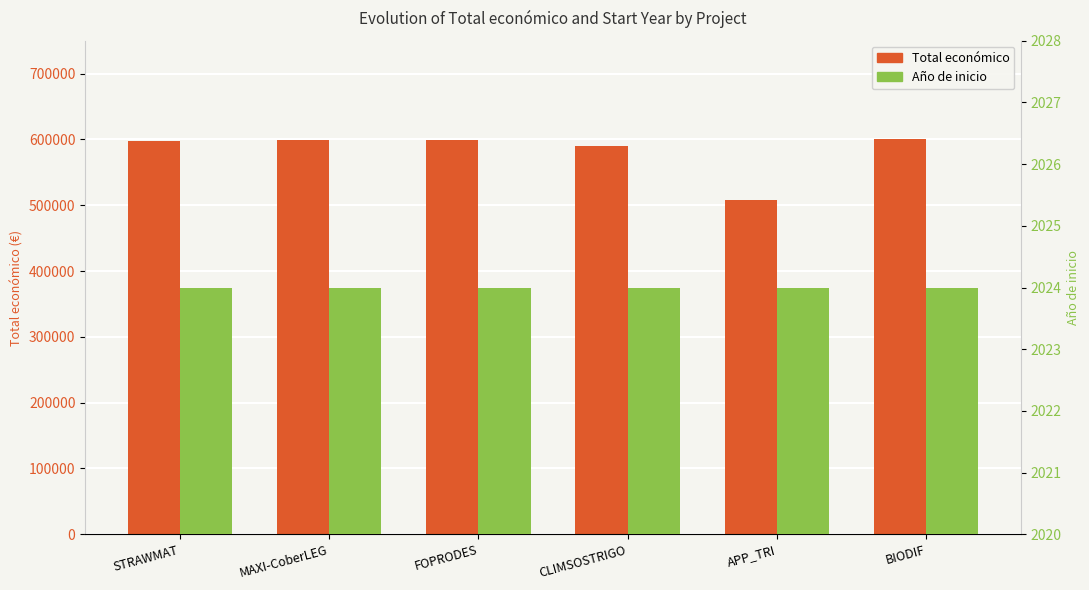

List the series in order of their peak value, lowest first.

Año de inicio, Total económico